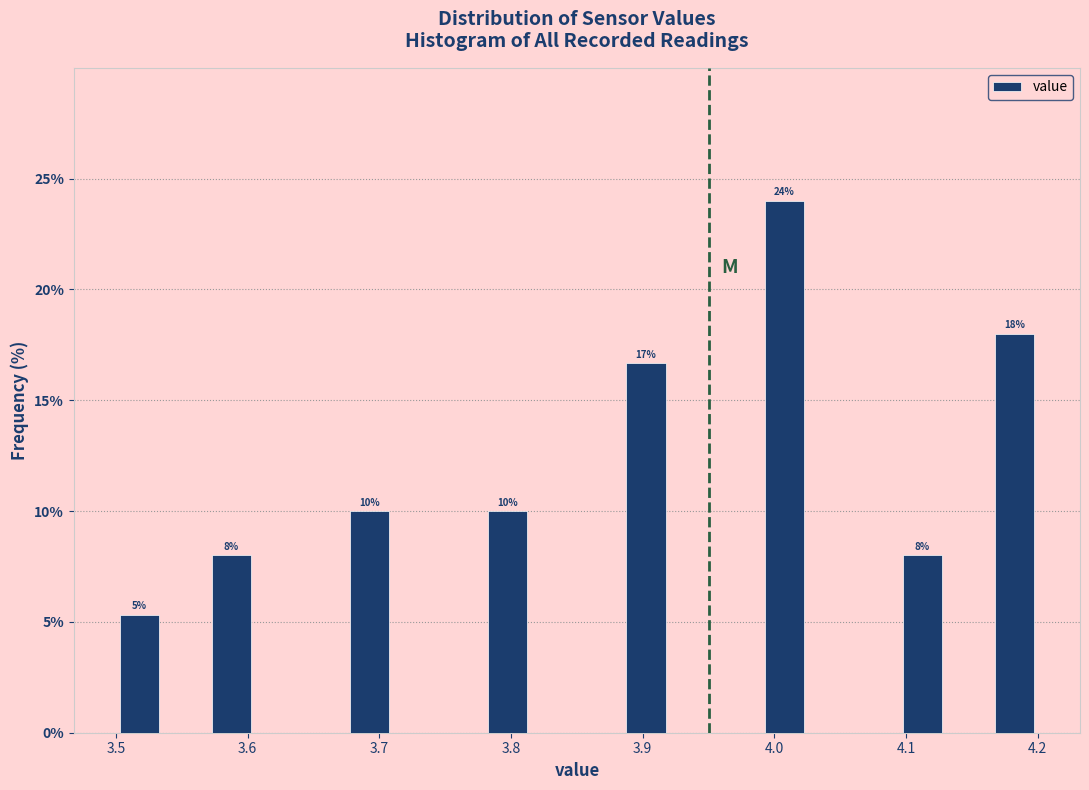

Around what value on the x-axis is the tallest bar? Give the approximate position of its centre, as read against the axis.

4.01